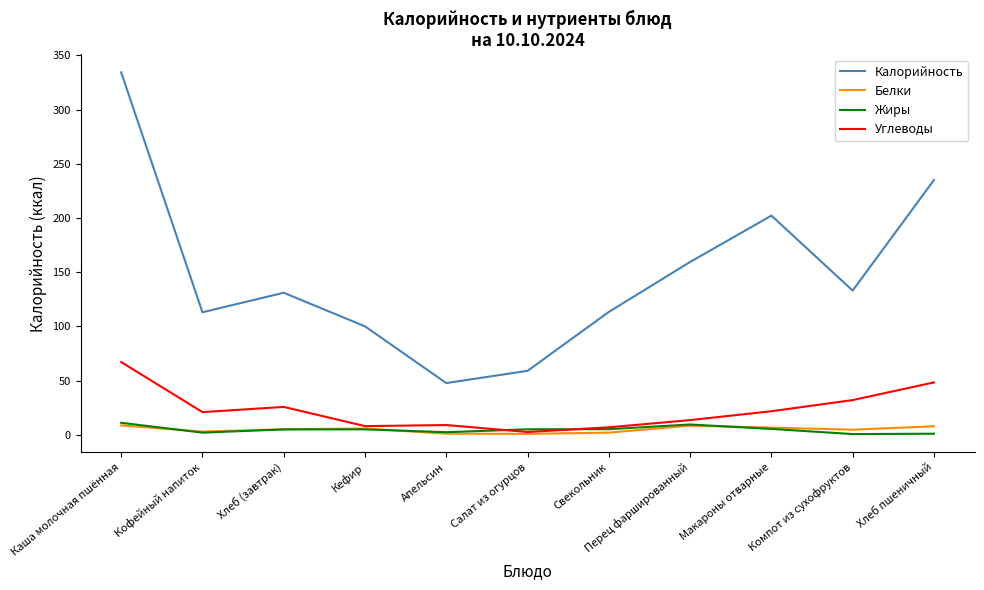

Where does the Белки series first go above 5?

Каша молочная пшённая